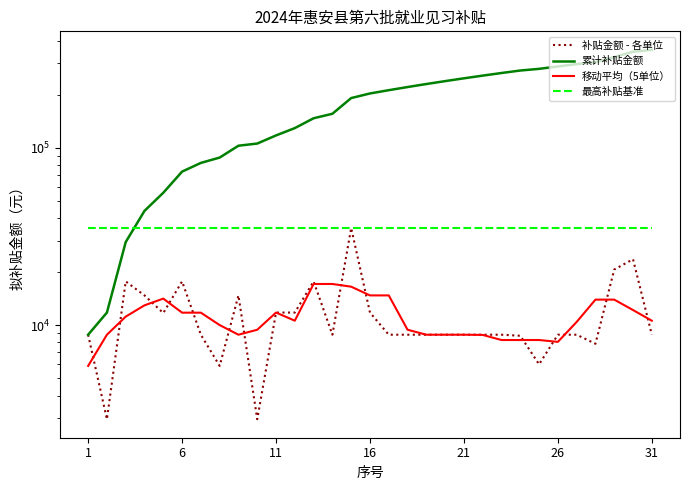

What is the value of the 移动平均（5单位） point at the 22nd from the left?

14098.4